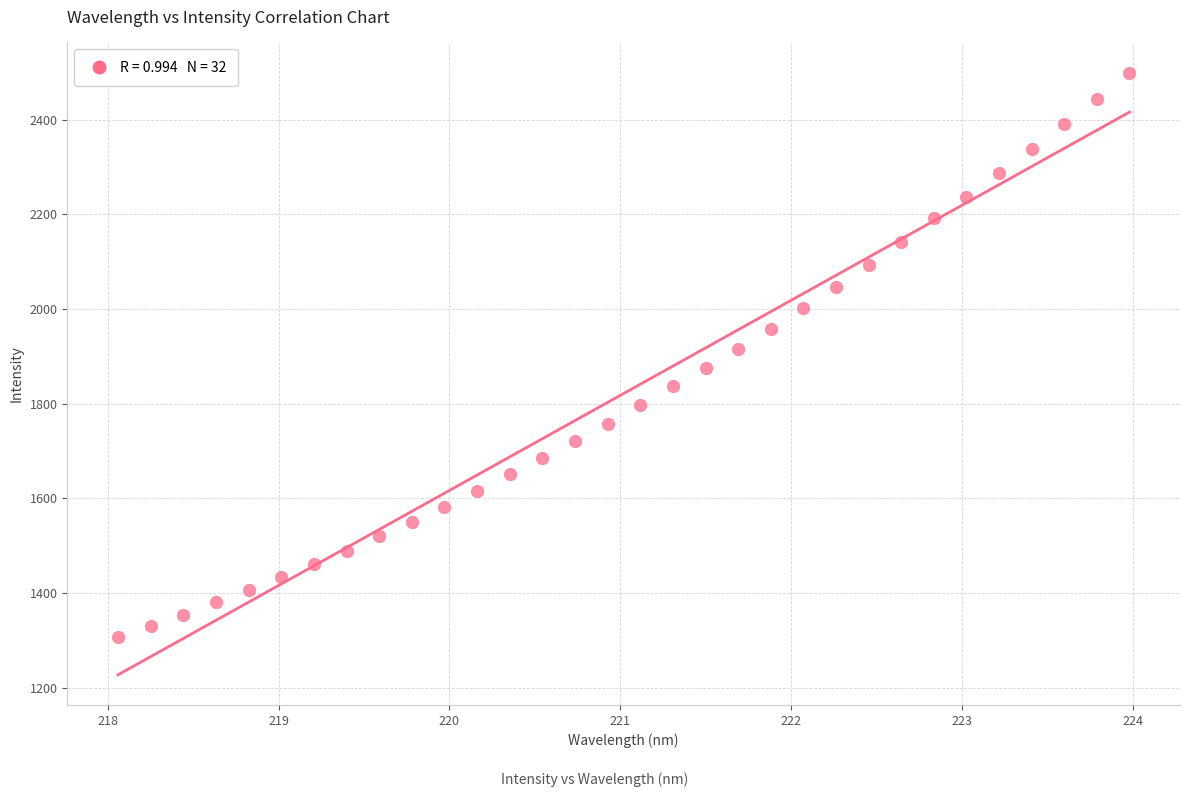

What is the range of X values (max minus min)?

5.9